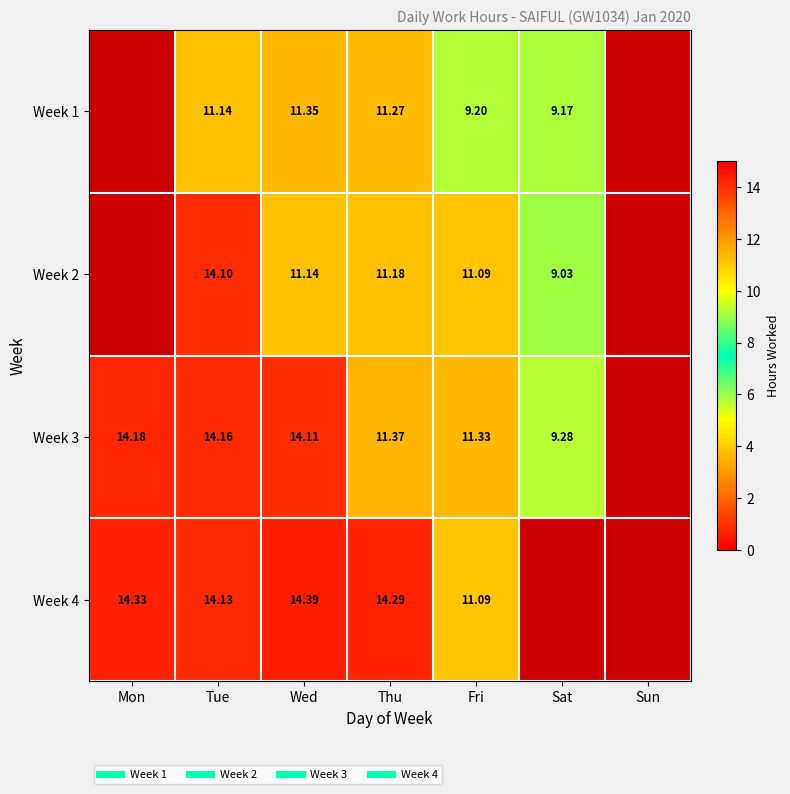

At Fri, list the series in order from largest to smallest.

Week 3, Week 2, Week 4, Week 1